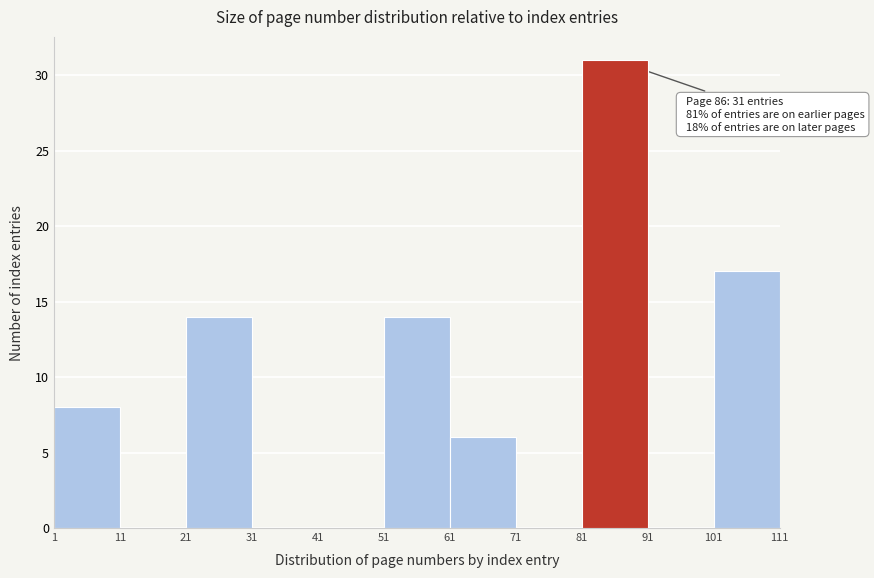

Over which range of the x-axis is the bar tallest?

81 to 91